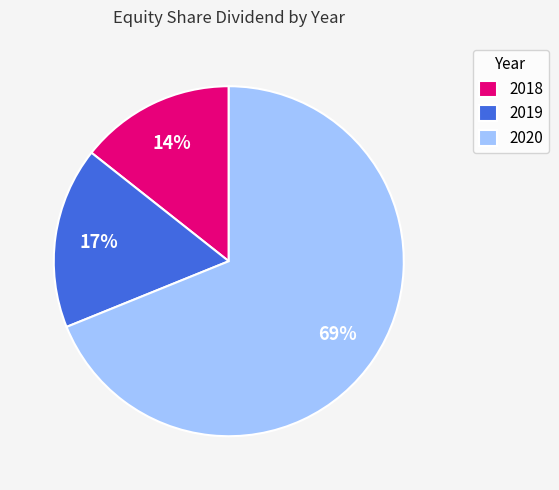

Is the sum of 2020 and 2018 greater than half?

Yes